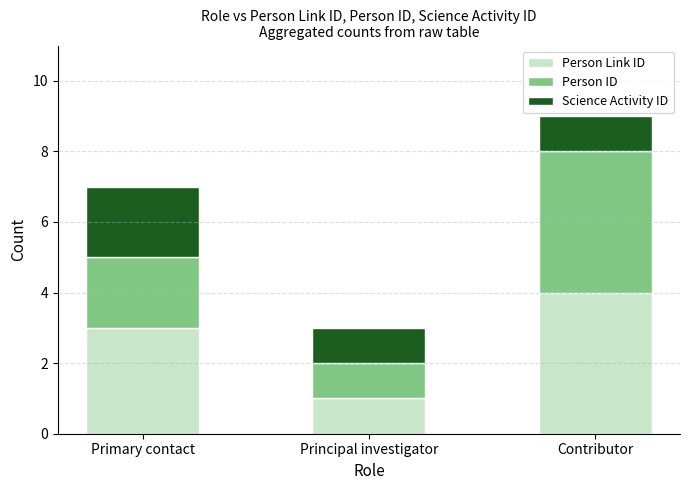

What is the total value across all series at Contributor?

9